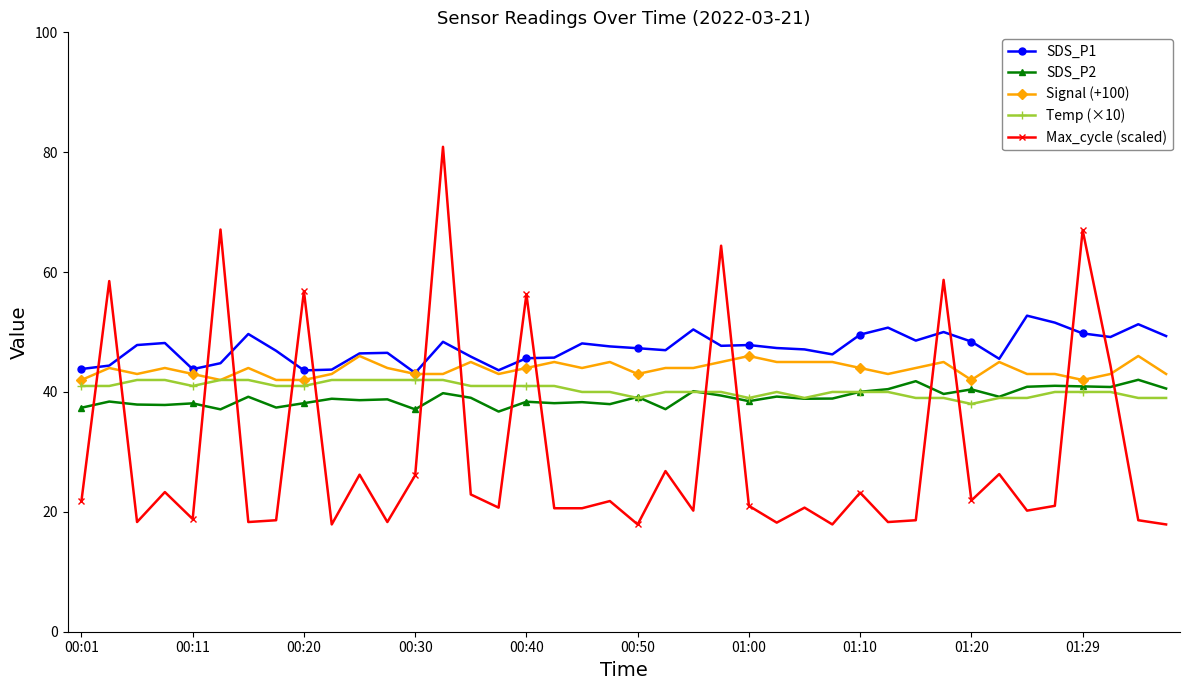

True or false: SDS_P2 and Signal (+100) intersect in this chart.

False